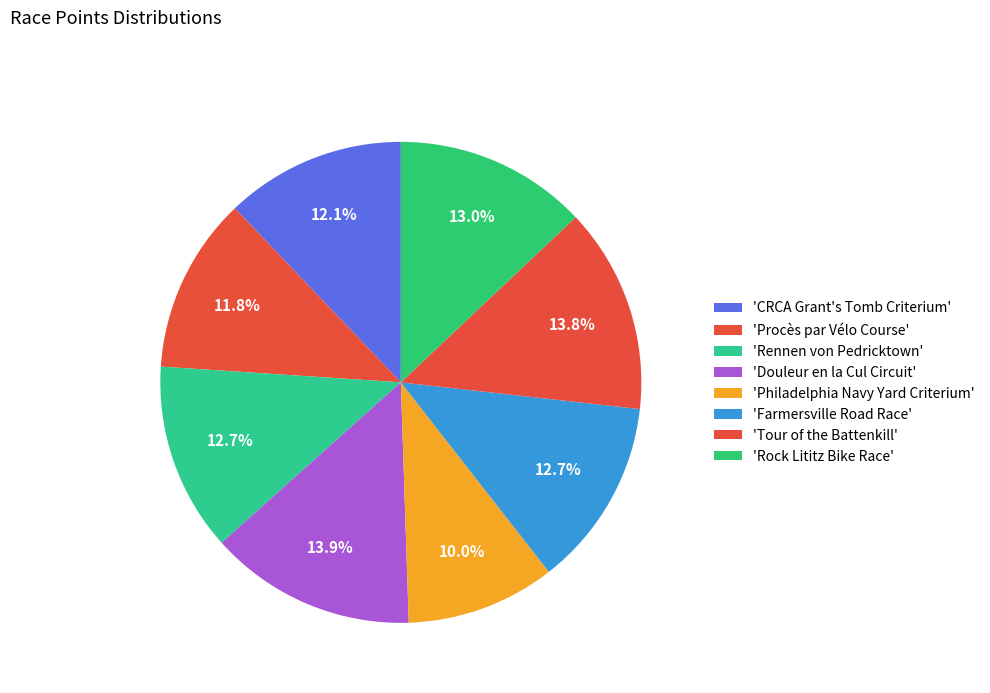

Count the number of slices in the pie.

8